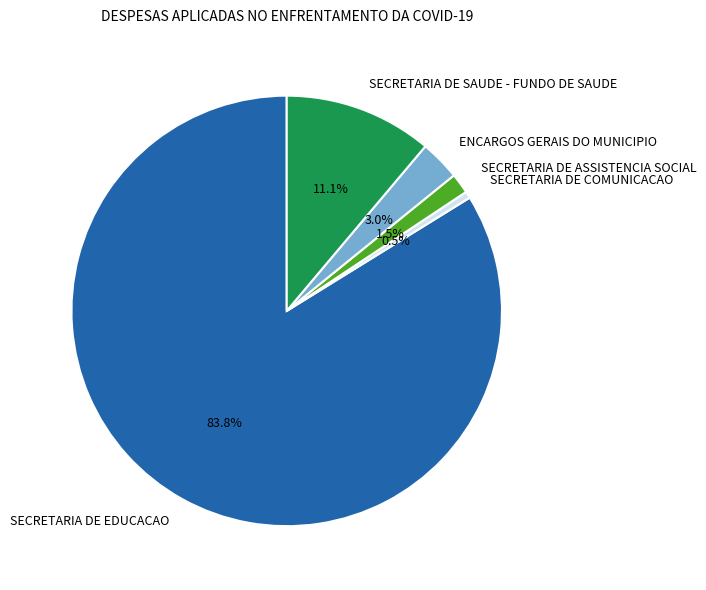

Count the number of slices in the pie.

5